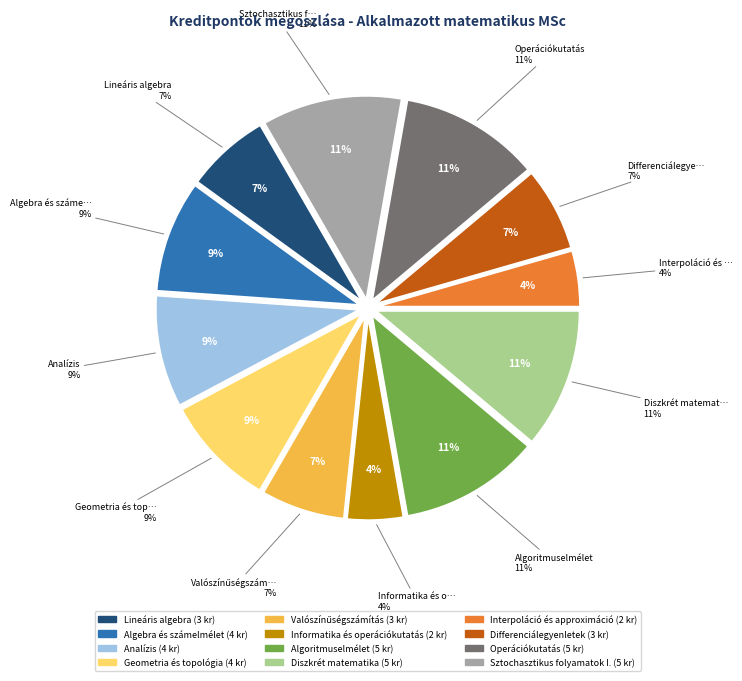

Is it true that Analízis is 9% of the pie?

True